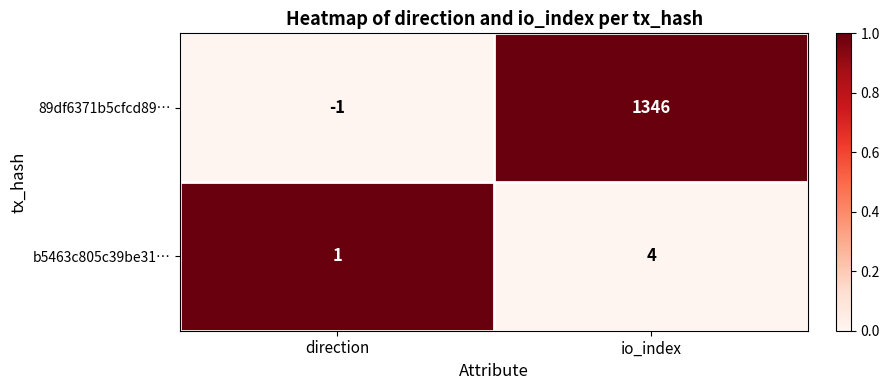

How many positive values does the 89df6371b5cfcd89… series have?

1